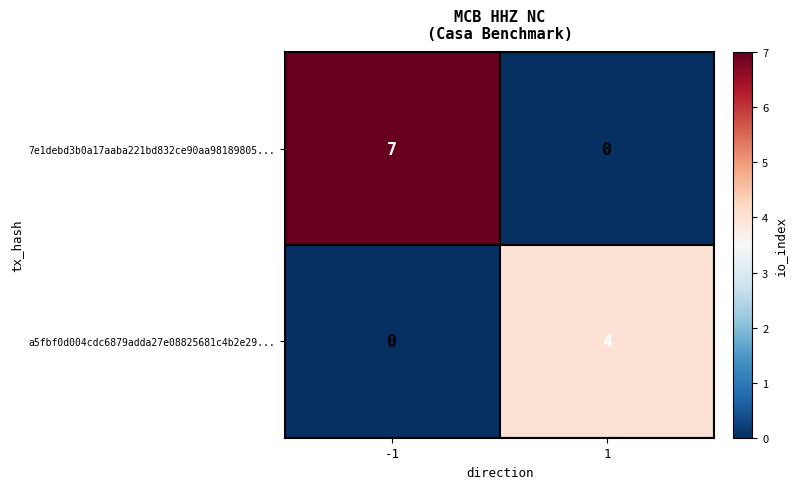

How many data points does each series have?

2